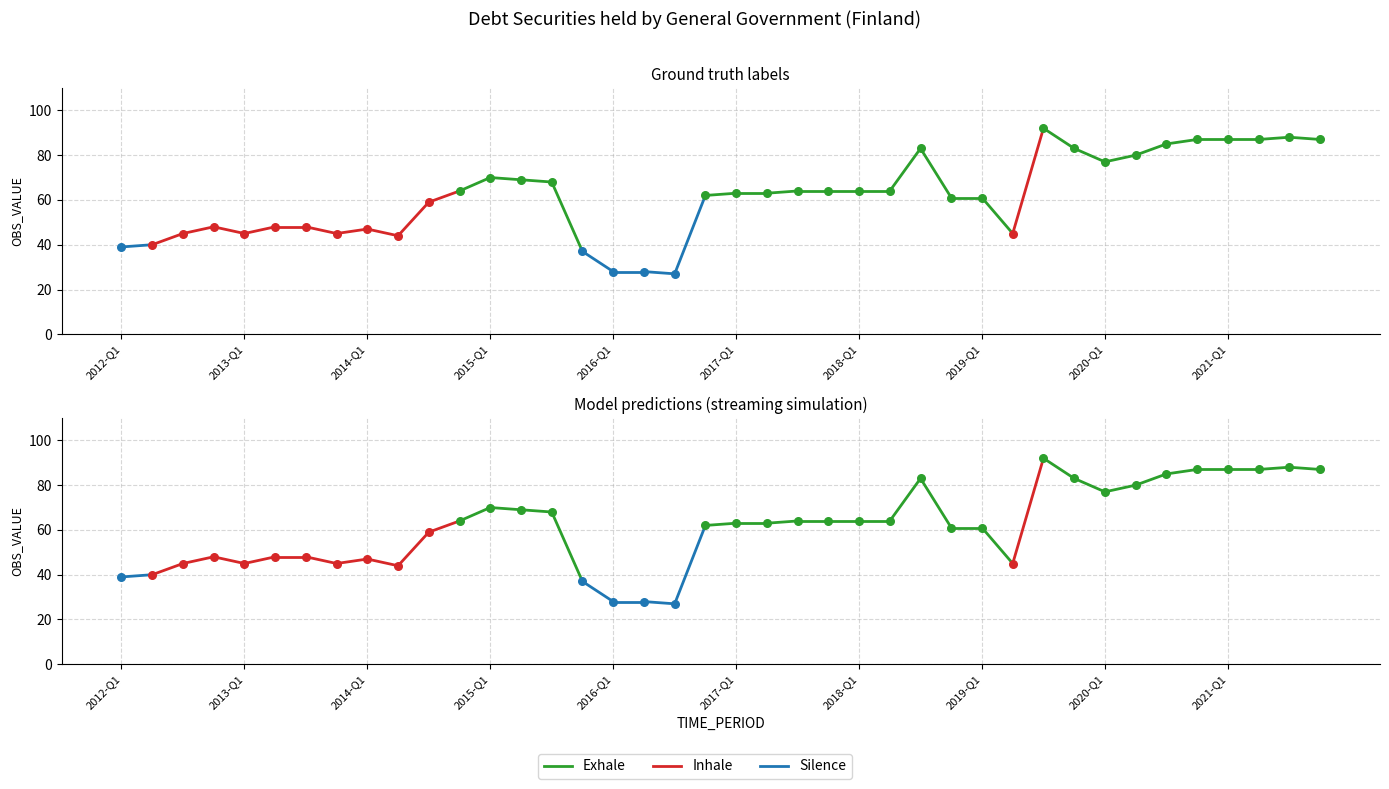

Approximately how many times larger is the value at 2017-Q2 compared to 2020-Q2?

0.8